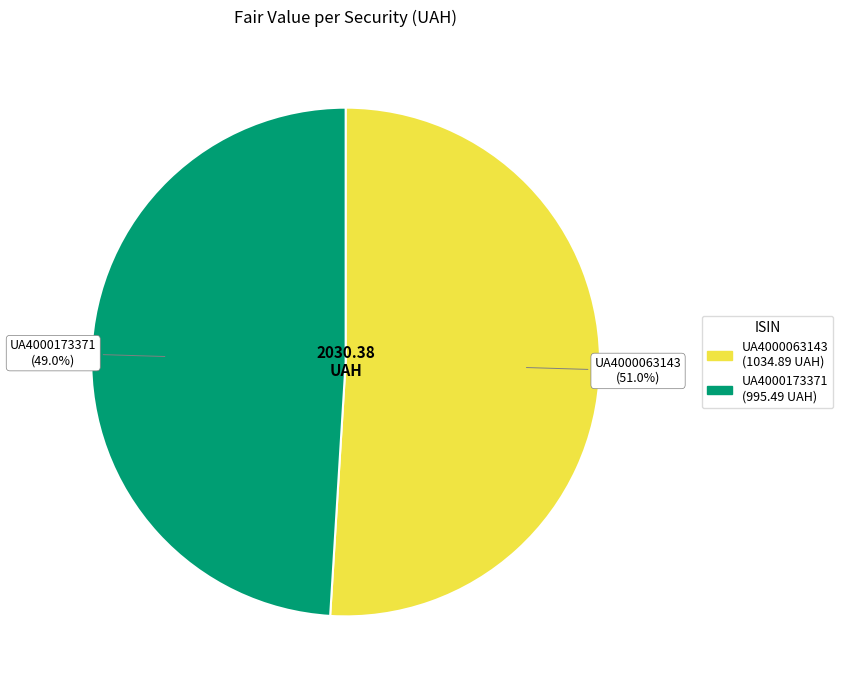

Which has a higher value, UA4000063143 or UA4000173371?

UA4000063143